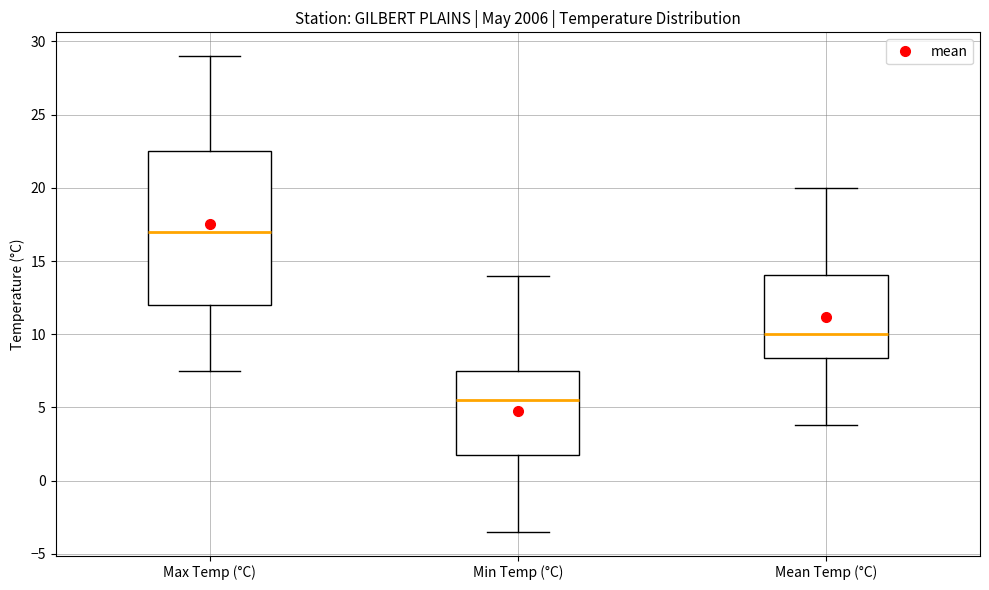

Reading left to right, read every box against the y-axis: the position of its median line, the range the box covers, and the ends of its whiskers. The values are not printed on the chart, so give them approximately, as read against the axis.

Max Temp (°C): median 17.0, box 12.0 to 22.5, whiskers 7.5 to 29.0
Min Temp (°C): median 5.5, box 2.0 to 7.5, whiskers -3.5 to 14.0
Mean Temp (°C): median 10.0, box 8.5 to 14.0, whiskers 4.0 to 20.0